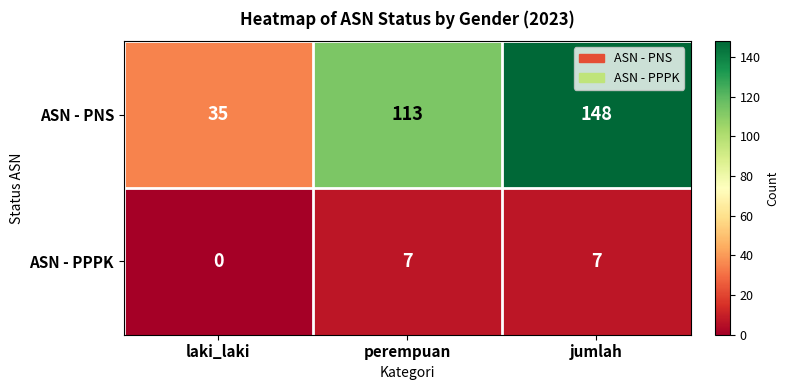

Which series has the largest total across all categories?

ASN - PNS